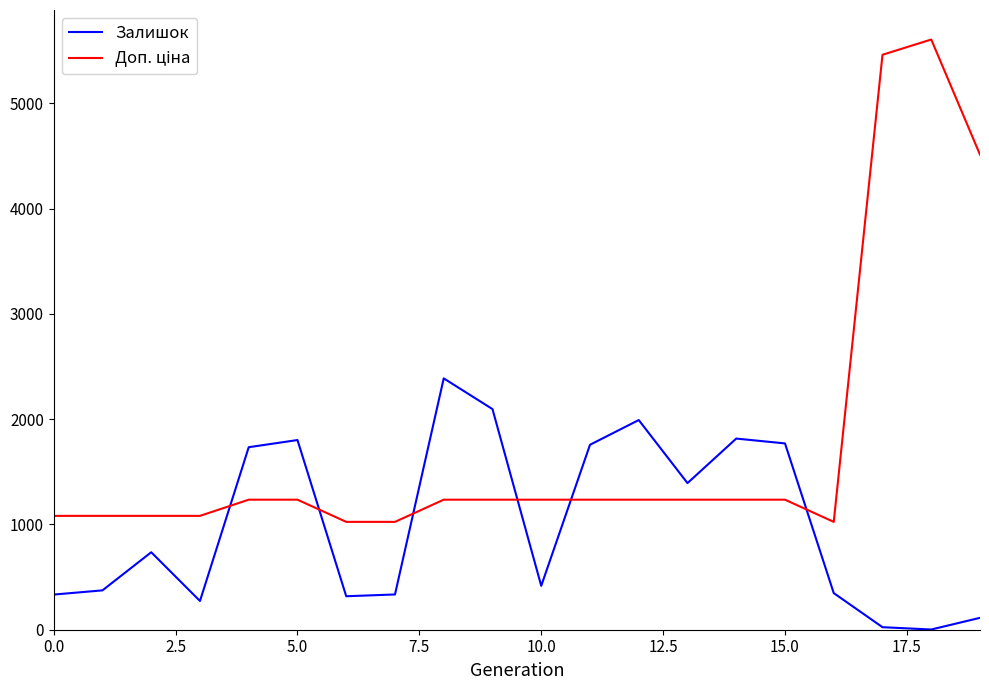

Is this an area chart (filled region under the line)?

No